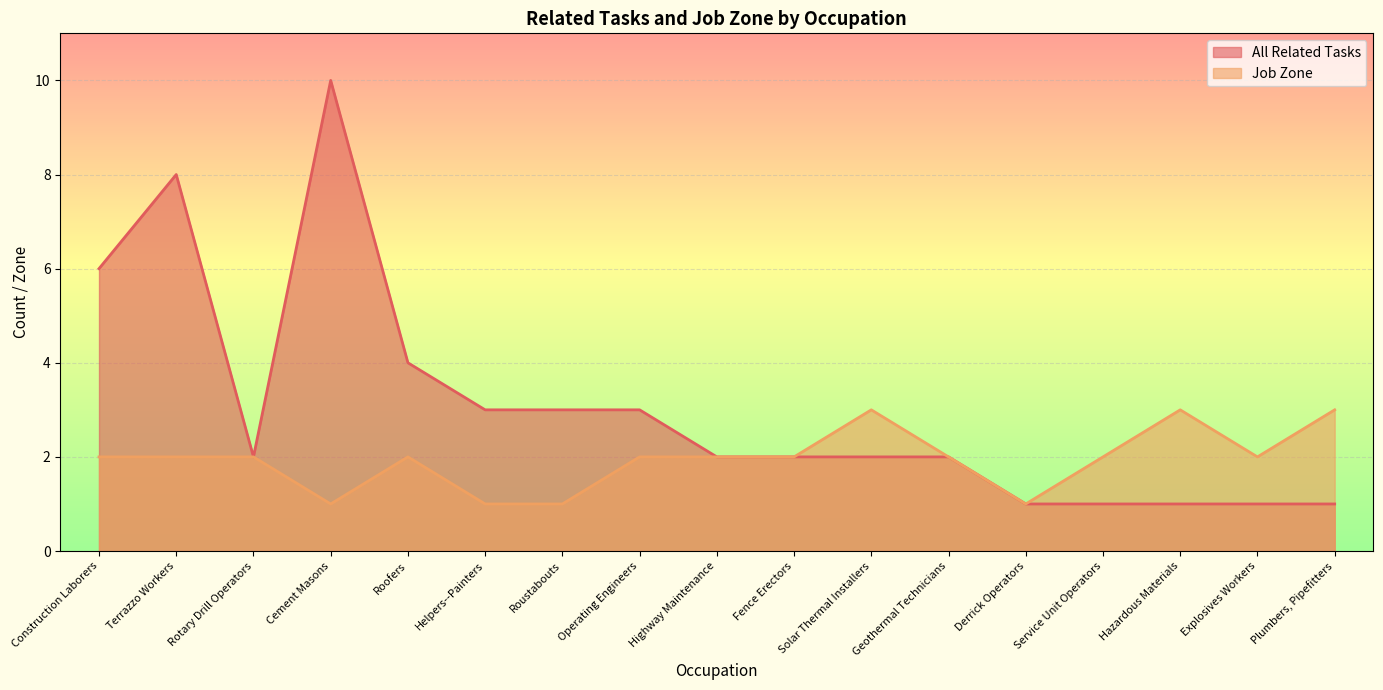

How many distinct data groups are displayed?

2